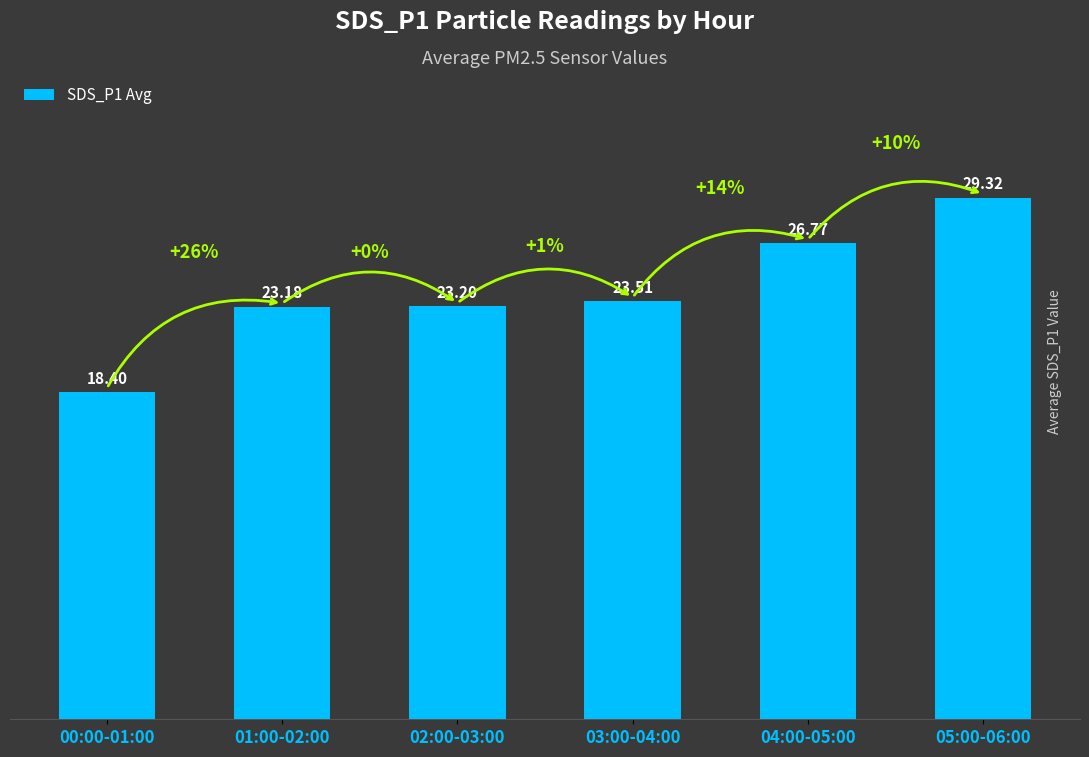

Reading left to right, extract all data points from this chart.

00:00-01:00=18.4	01:00-02:00=23.2	02:00-03:00=23.2	03:00-04:00=23.5	04:00-05:00=26.8	05:00-06:00=29.3